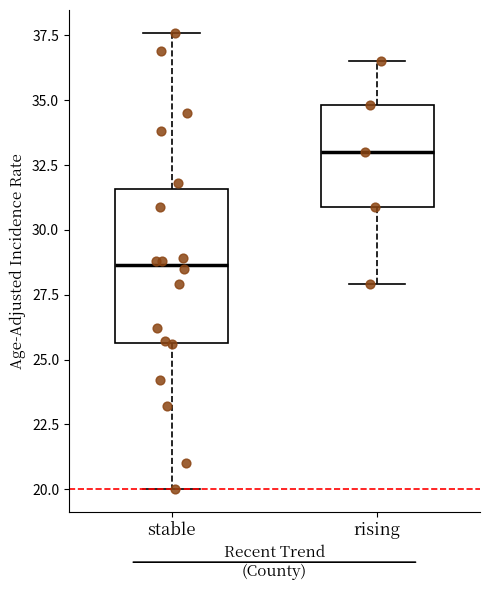

Which box's median line is the highest?

rising